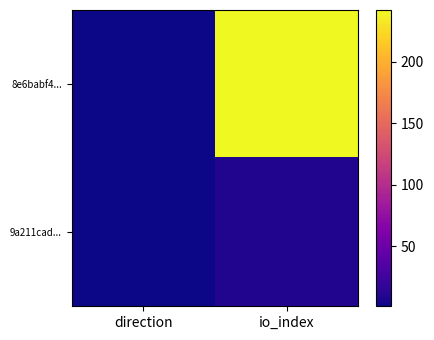

Reading left to right, list all the values displayed in this chart.

8e6babf4...: direction=1	io_index=242
9a211cad...: direction=1	io_index=9